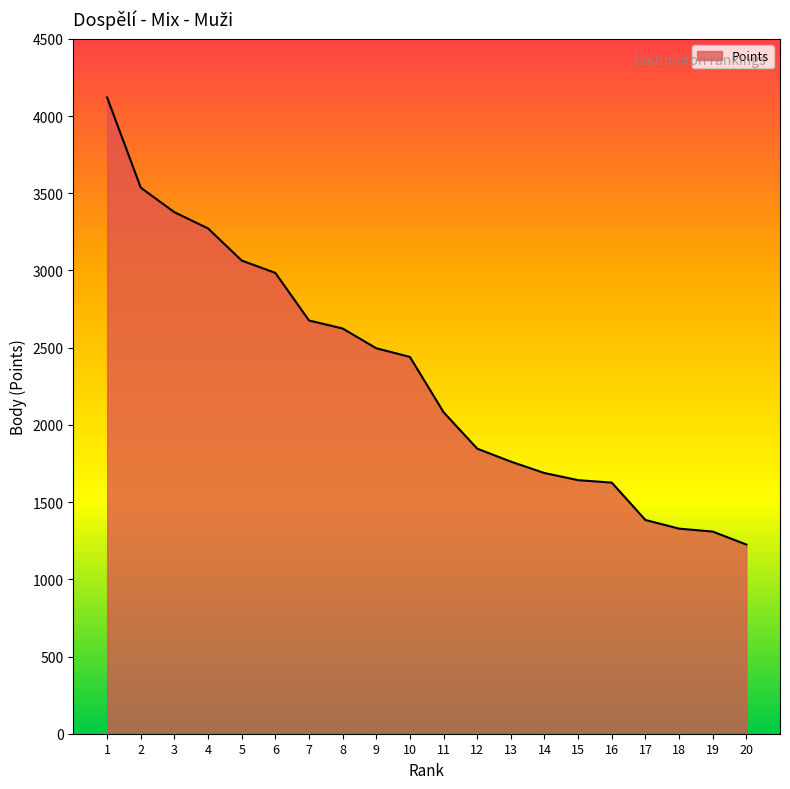

True or false: the data shows 4655 at 3.

False